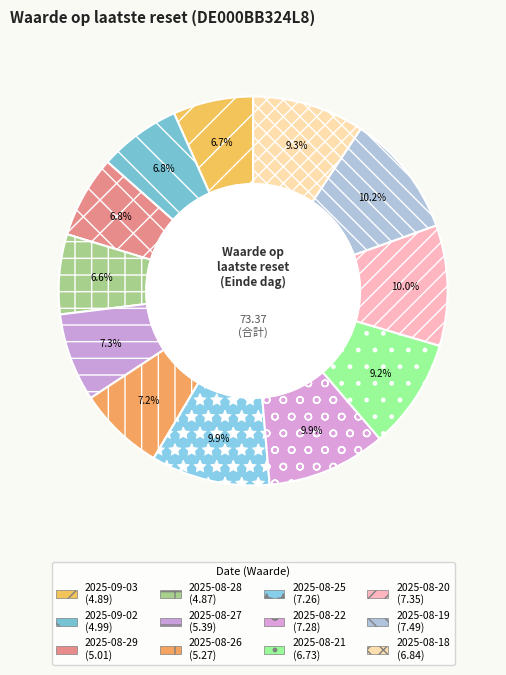

To the nearest percent, what is the combined percentage of 2025-08-22 and 2025-09-03?

17%